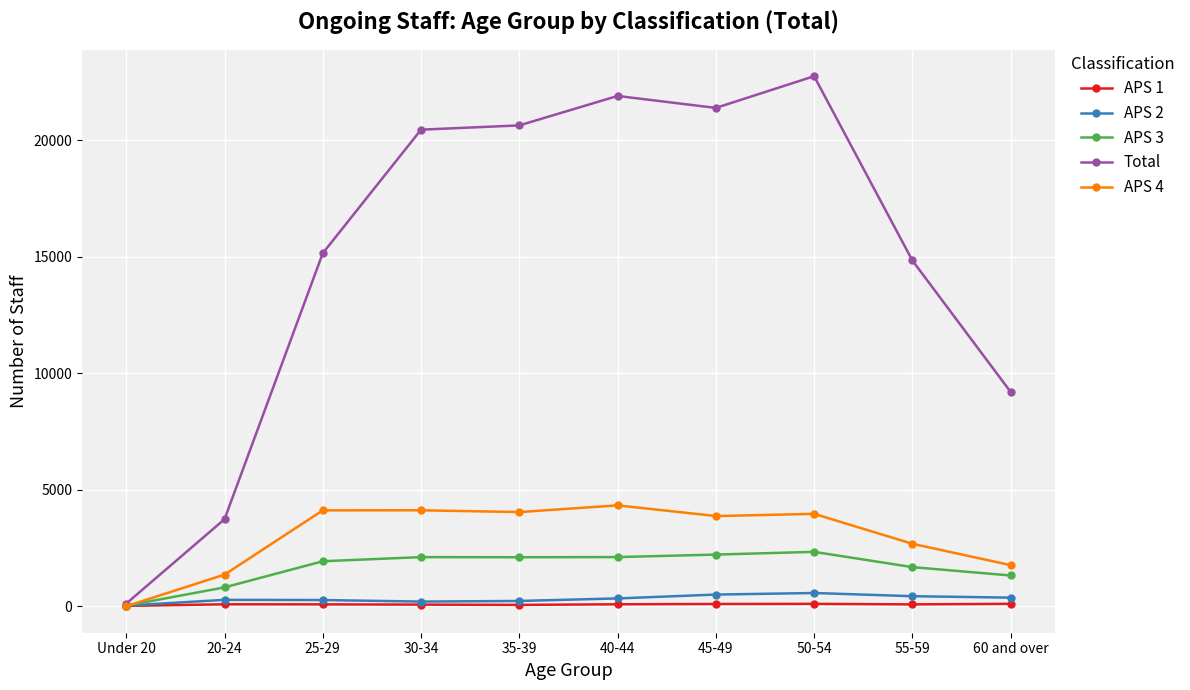

Which series has the largest range (max minus min)?

Total